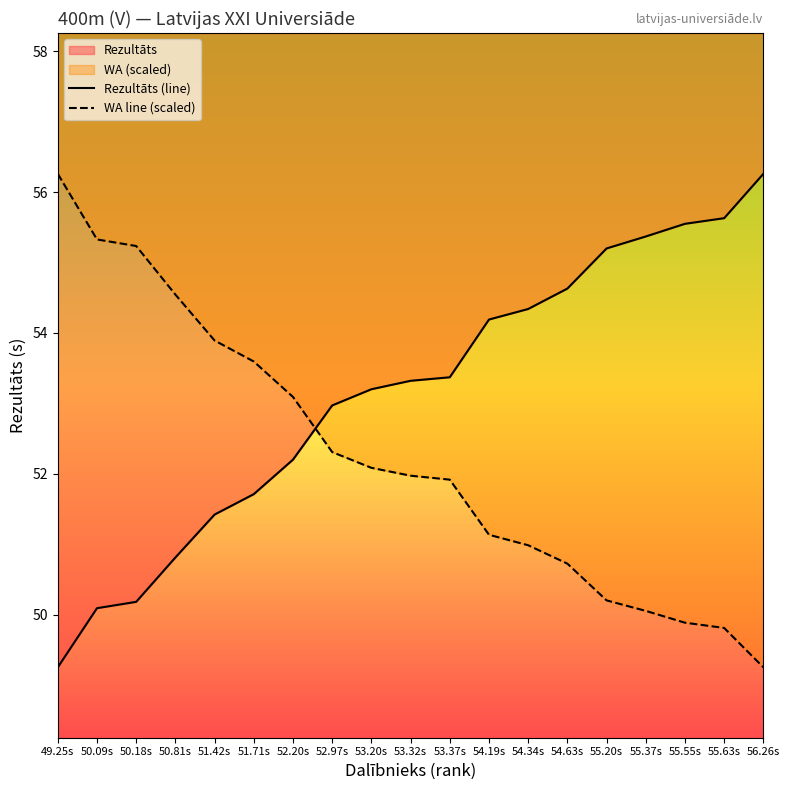

At which label is WA line (scaled) closest to 52?

53.32s